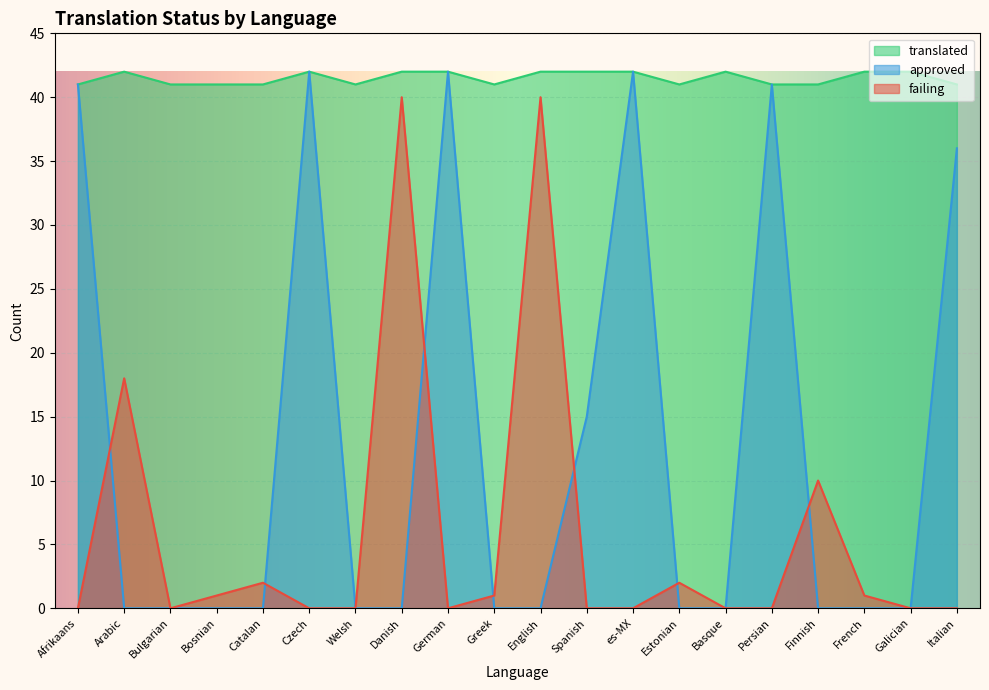

What is the difference between the second highest and minimum values in the approved series?

42